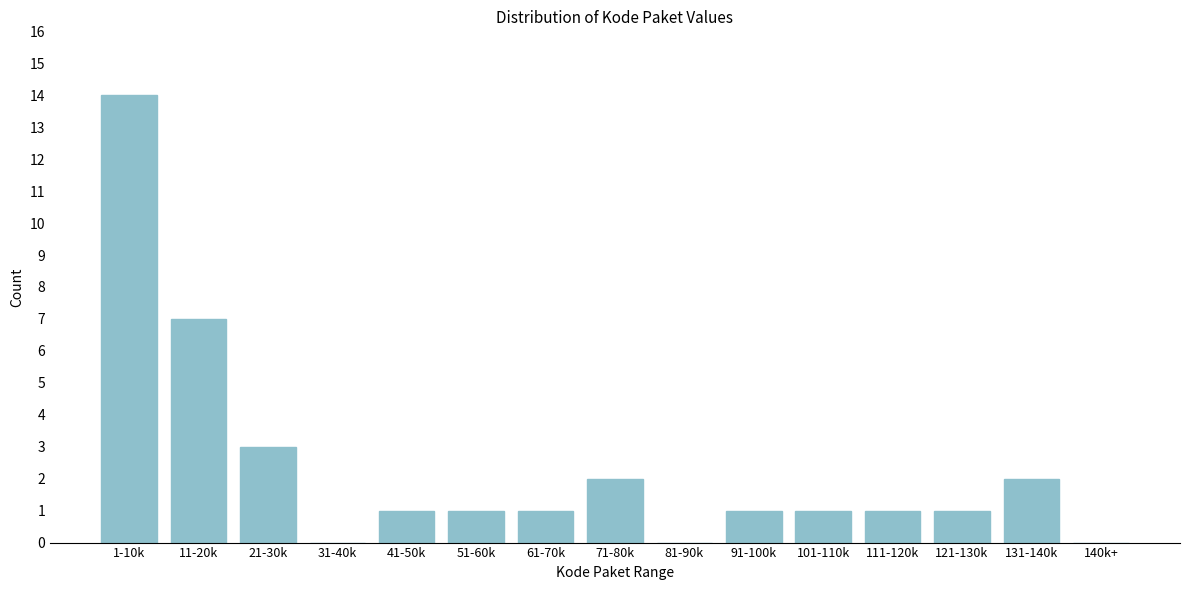

Reading left to right, what are all the values shown in this chart?

1-10k=14	11-20k=7	21-30k=3	31-40k=0	41-50k=1	51-60k=1	61-70k=1	71-80k=2	81-90k=0	91-100k=1	101-110k=1	111-120k=1	121-130k=1	131-140k=2	140k+=0